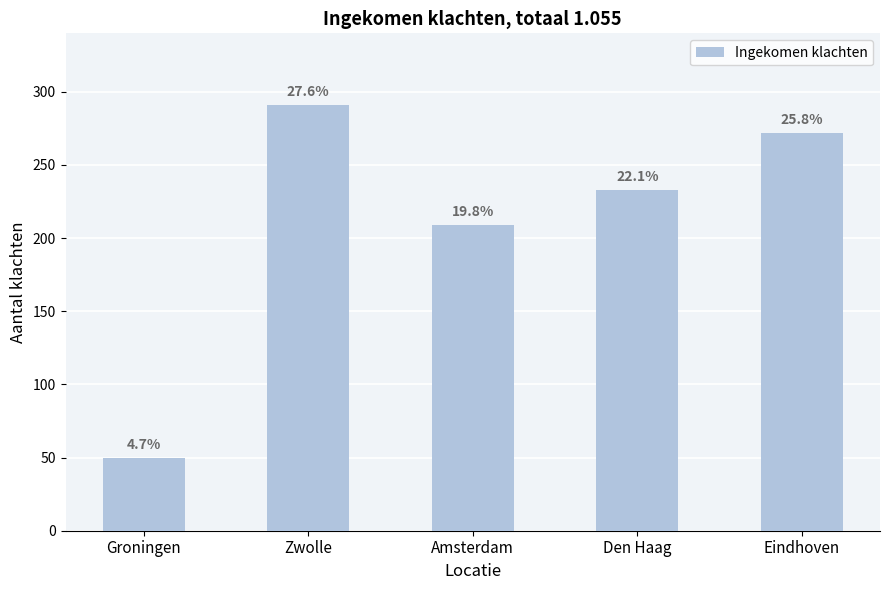

The value at Den Haag is 233. True or false?

True